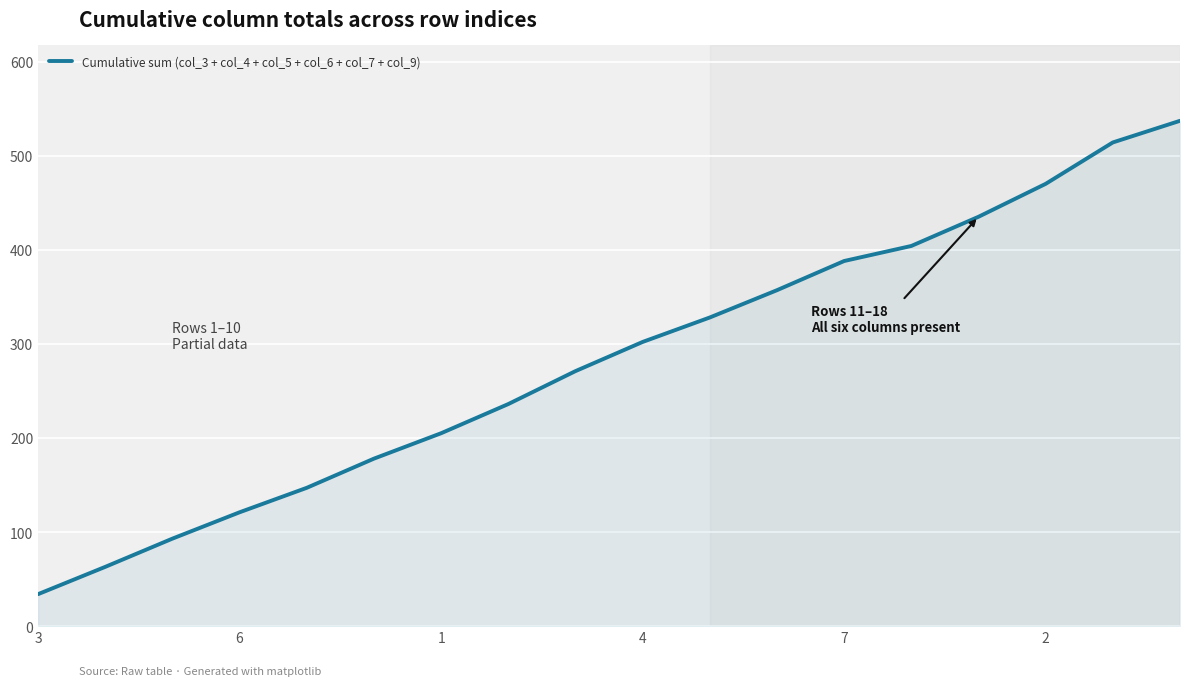

How many series are shown in this chart?

1